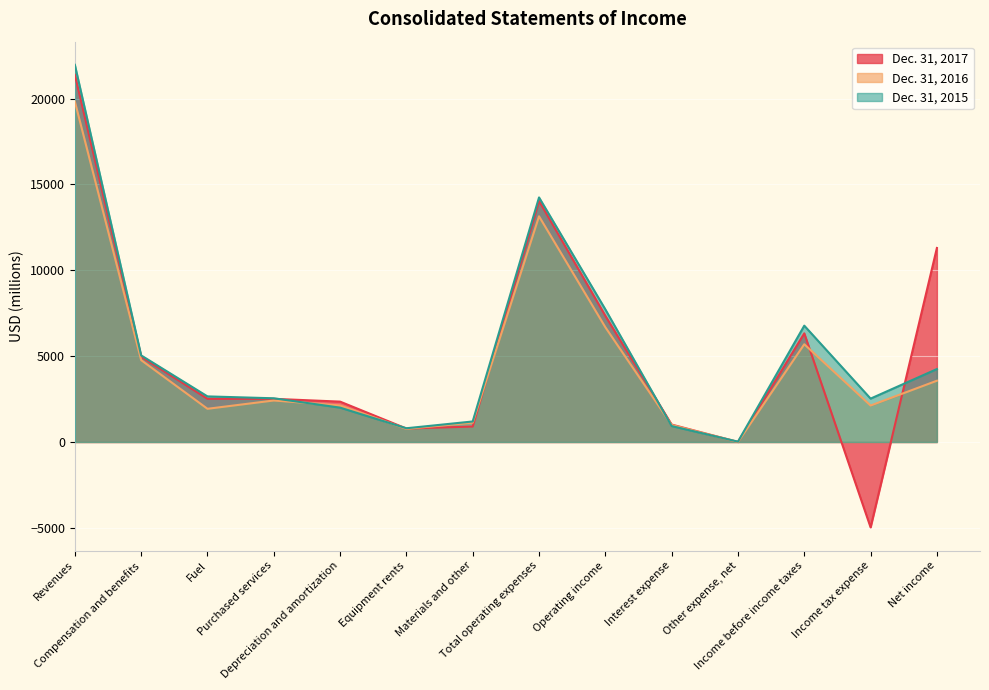

What is the total value across all series at Net income?

19117